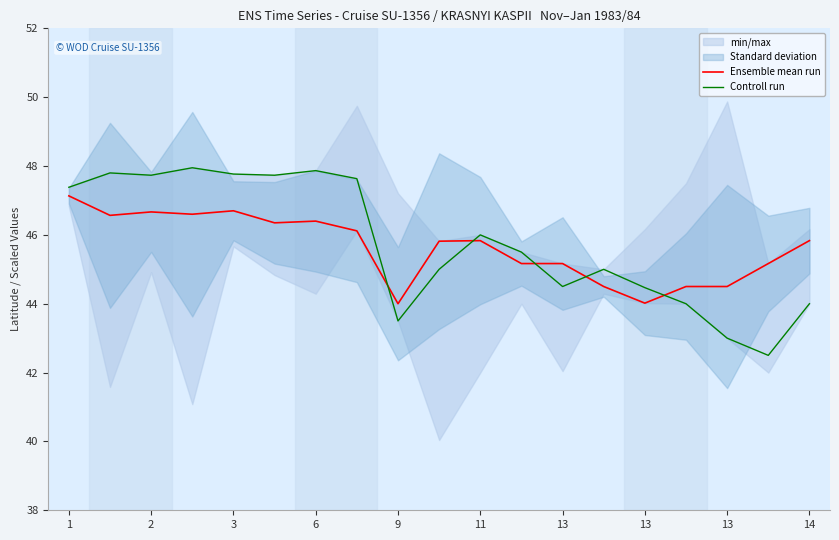

How many times do Ensemble mean run and Controll run cross each other?

5